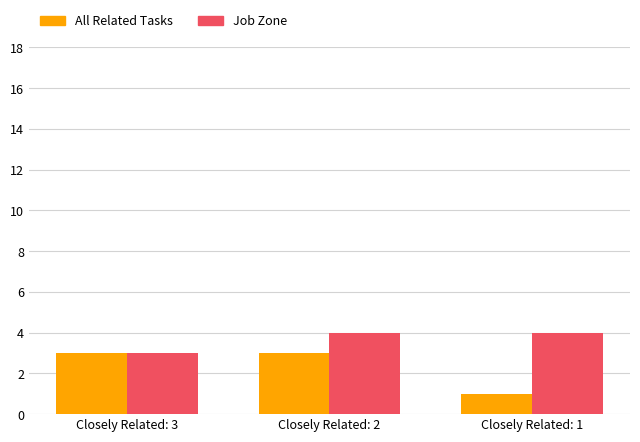

What are all the series names shown in the legend?

All Related Tasks, Job Zone